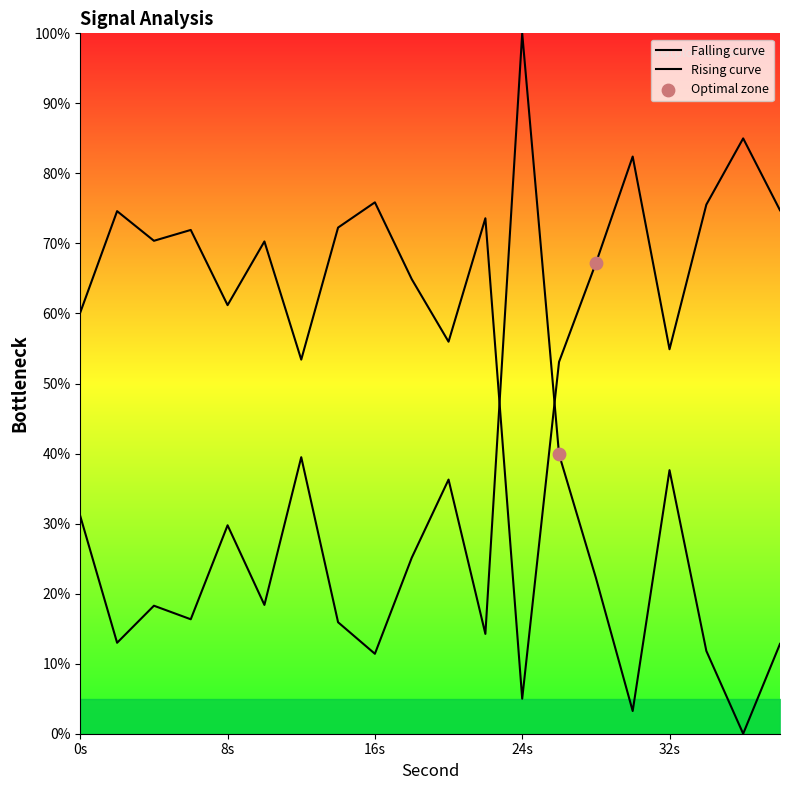

What is the change in value from 14 to 16?

-4.5